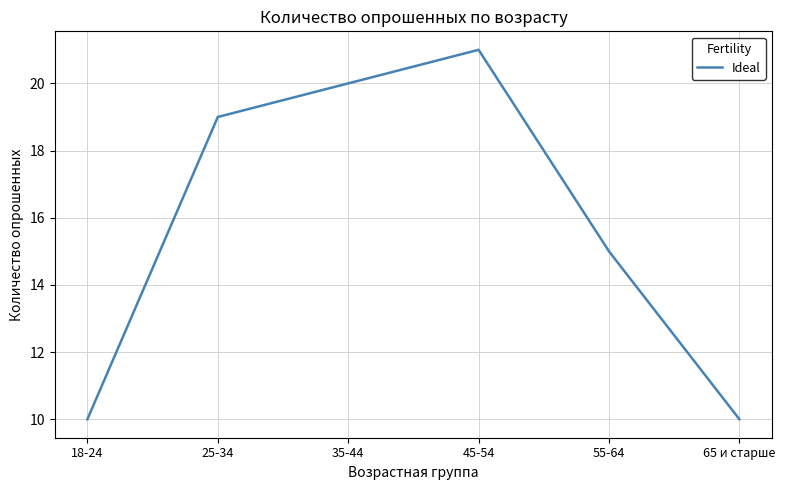

Count the number of categories in the chart.

6